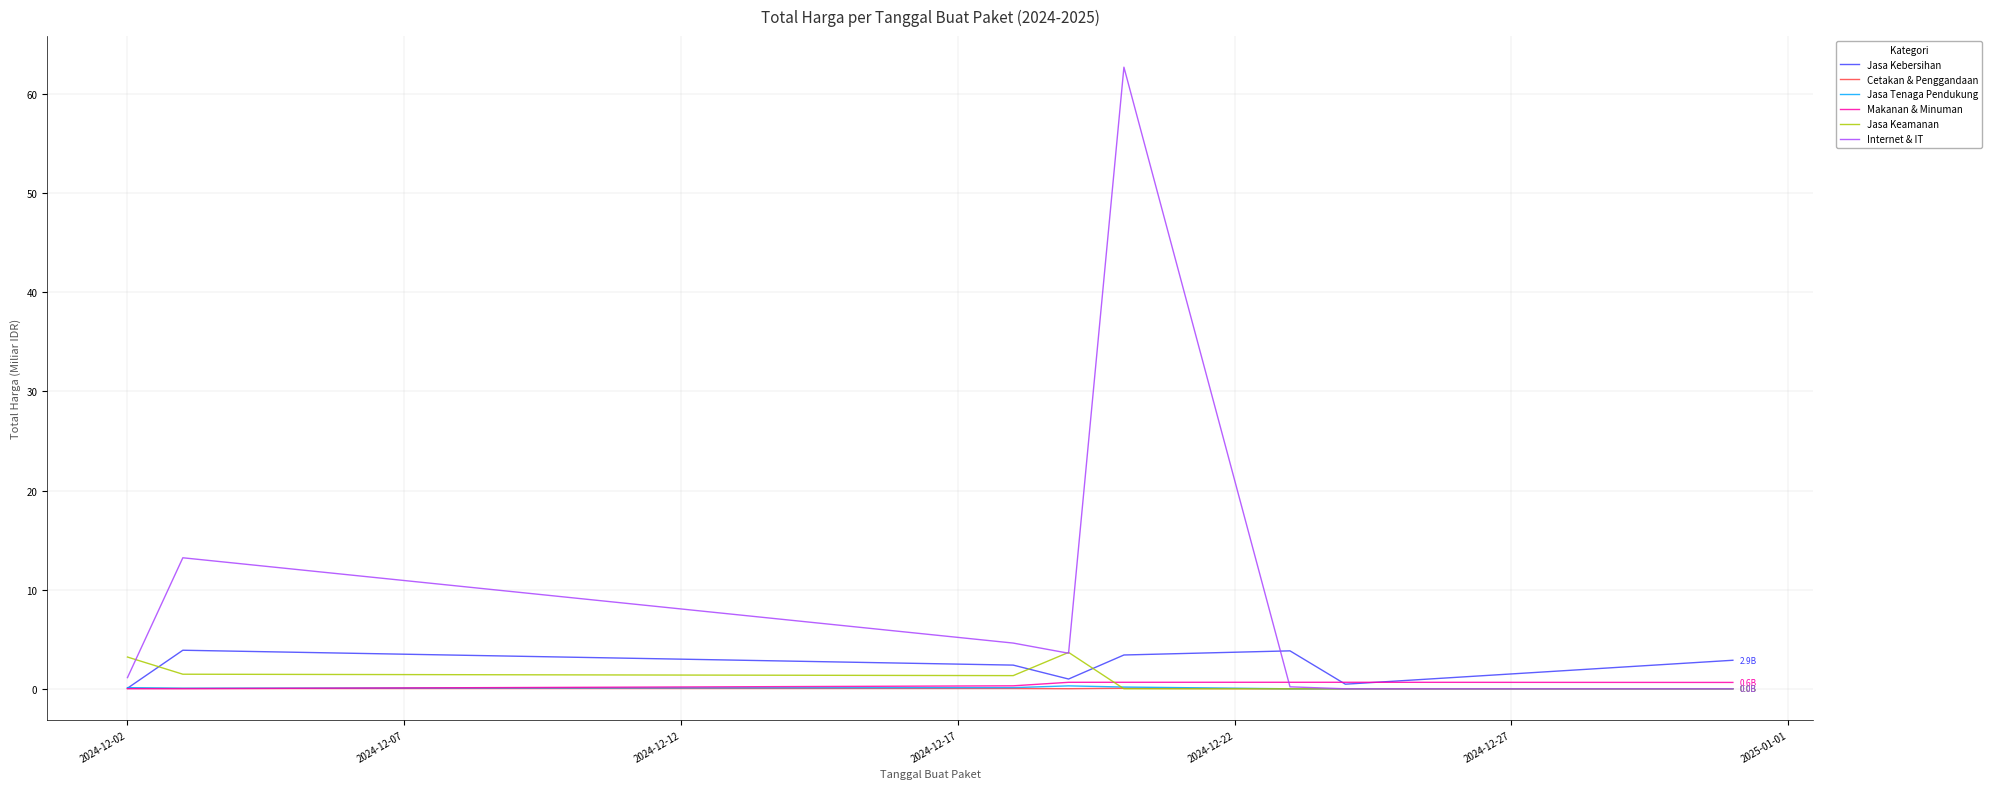

What is the maximum value shown in the chart?

62.7